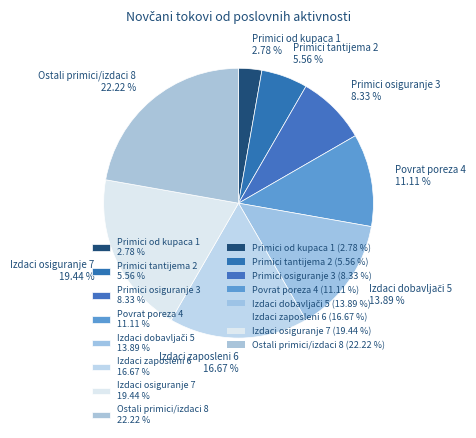

Which has a higher value, Primici od kupaca 1 2.78 % or Izdaci zaposleni 6 16.67 %?

Izdaci zaposleni 6 16.67 %